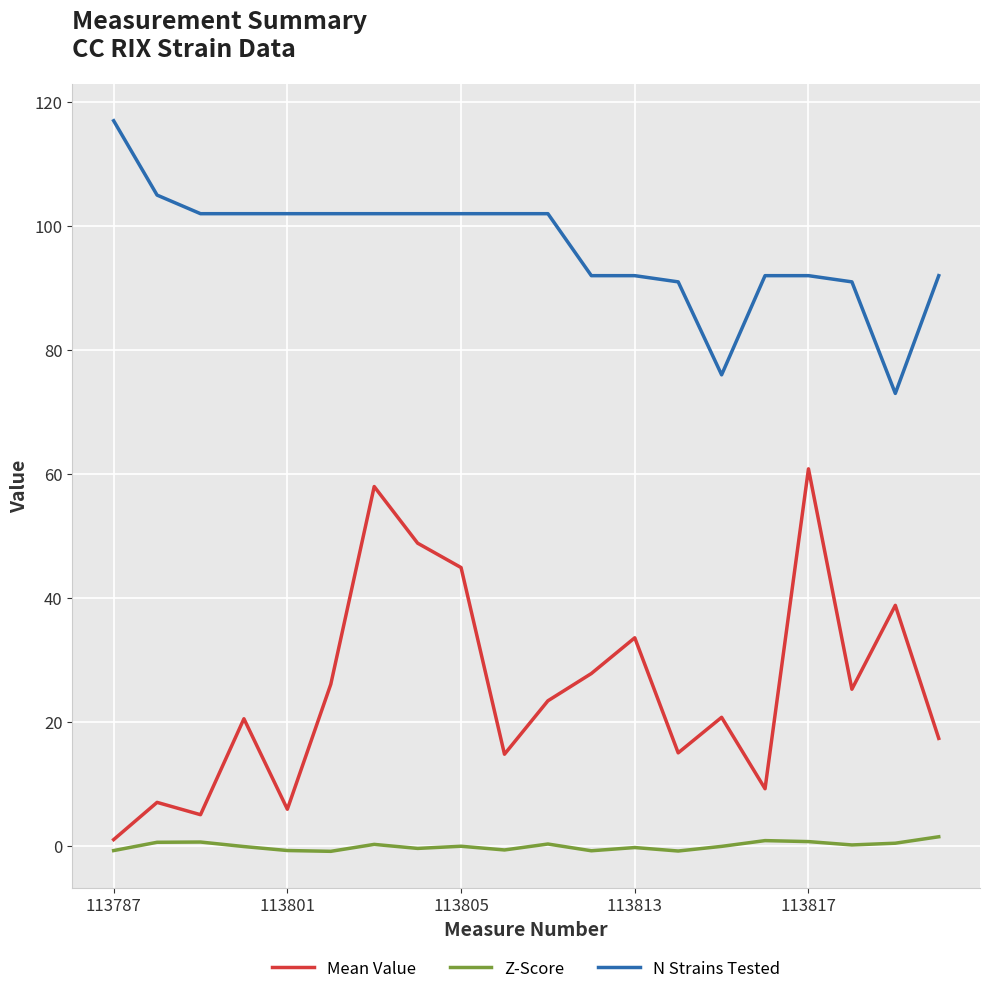

Does the chart have visible grid lines?

Yes